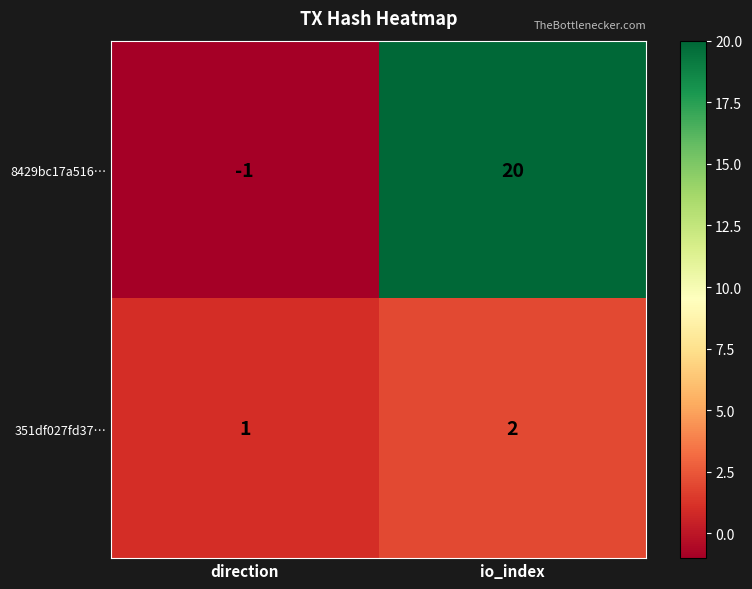

Which series has the largest range (max minus min)?

8429bc17a516…